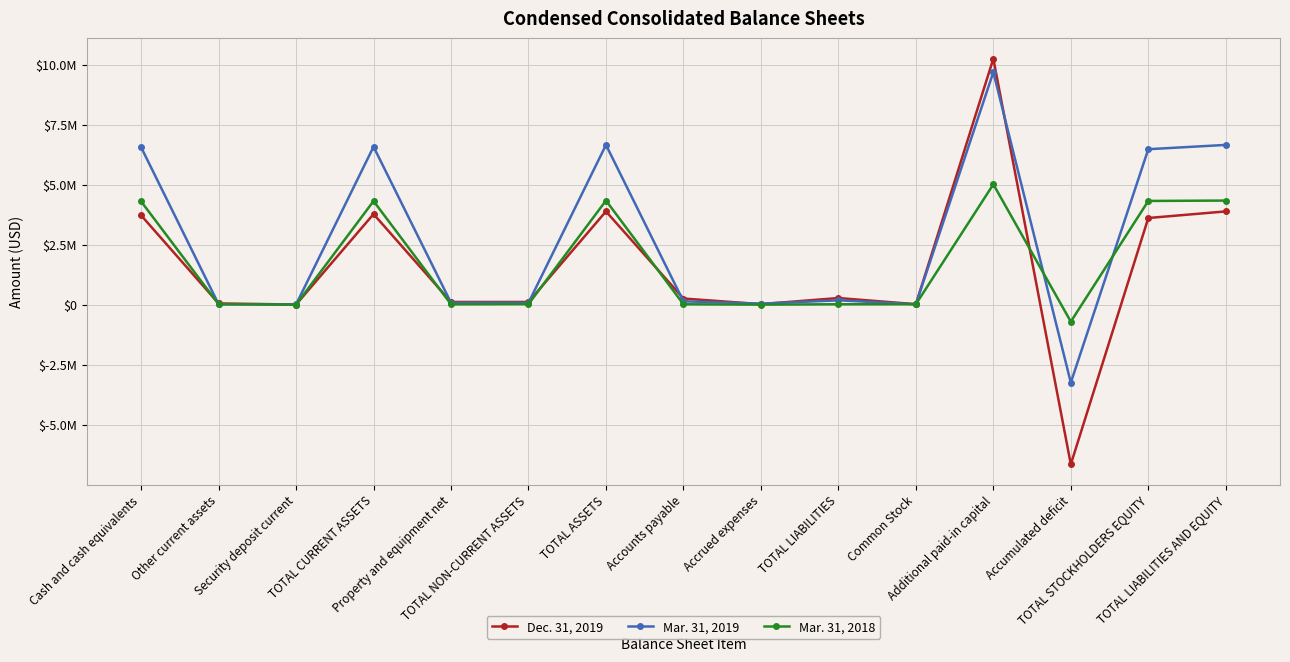

Which series has the largest total across all categories?

Mar. 31, 2019